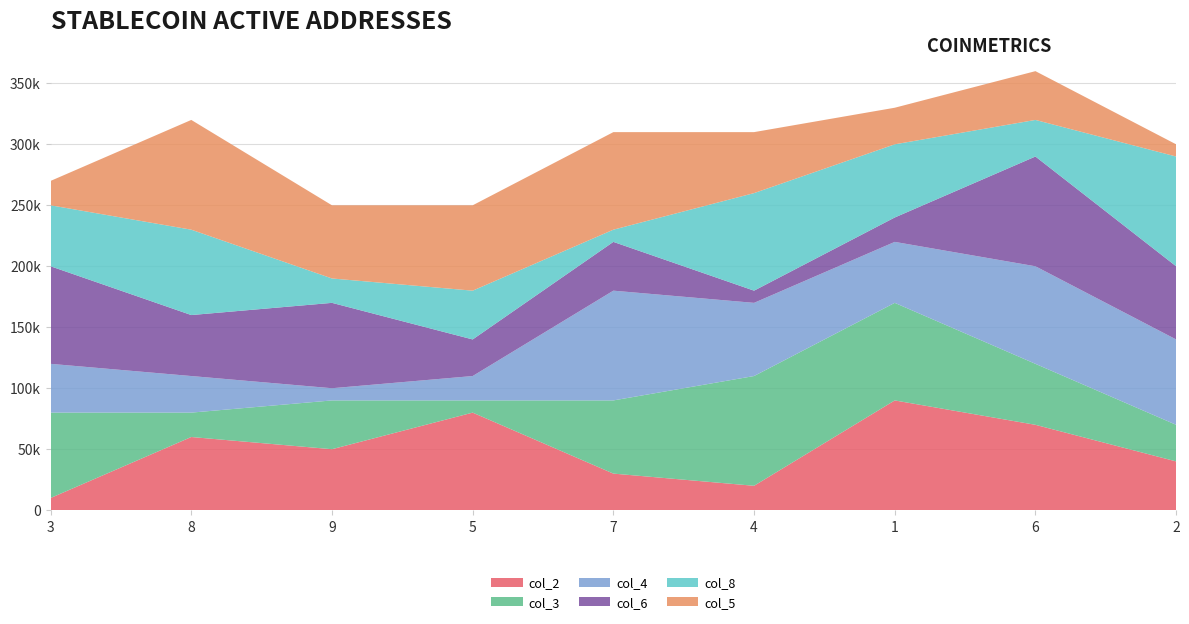

What are all the series names shown in the legend?

col_2, col_3, col_4, col_6, col_8, col_5